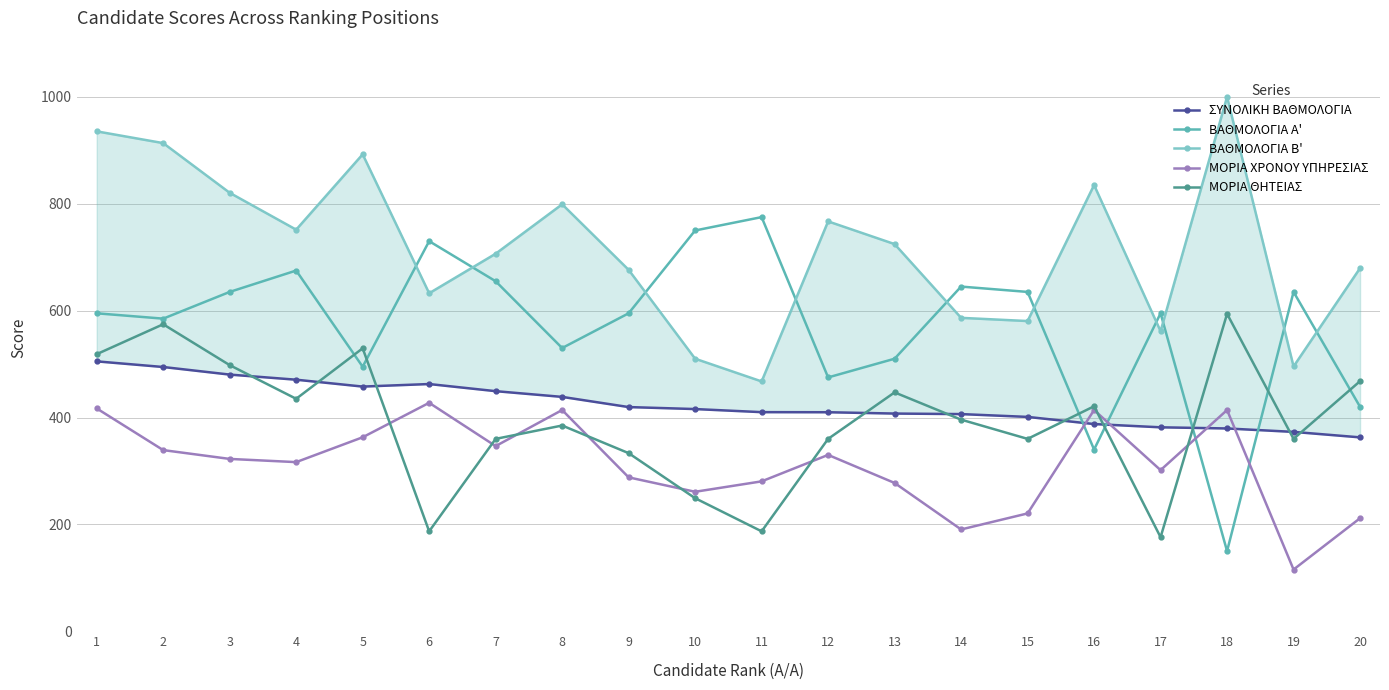

What is the value of the ΒΑΘΜΟΛΟΓΙΑ Β' point at the 17th from the left?

561.5